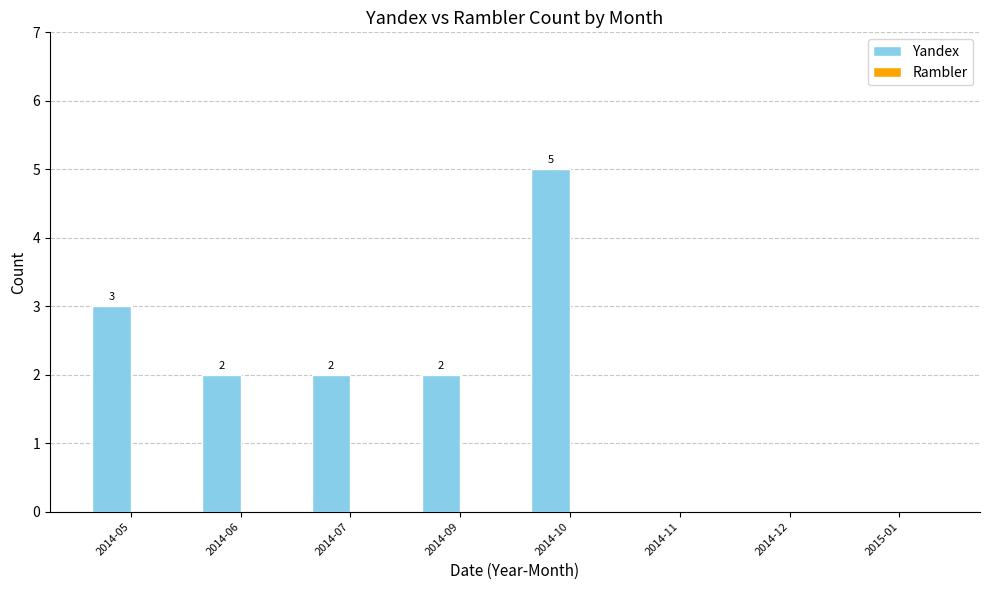

Reading left to right, list all the values displayed in this chart.

2014-05=3	2014-06=2	2014-07=2	2014-09=2	2014-10=5	2014-11=0	2014-12=0	2015-01=0